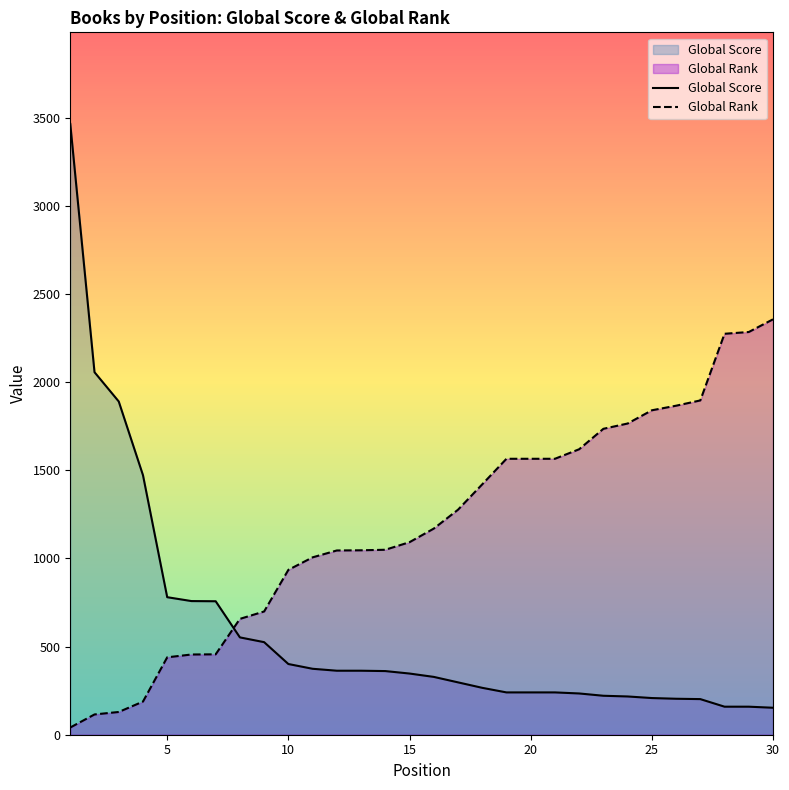

What is the difference between the maximum and minimum values in the Global Score series?

3311